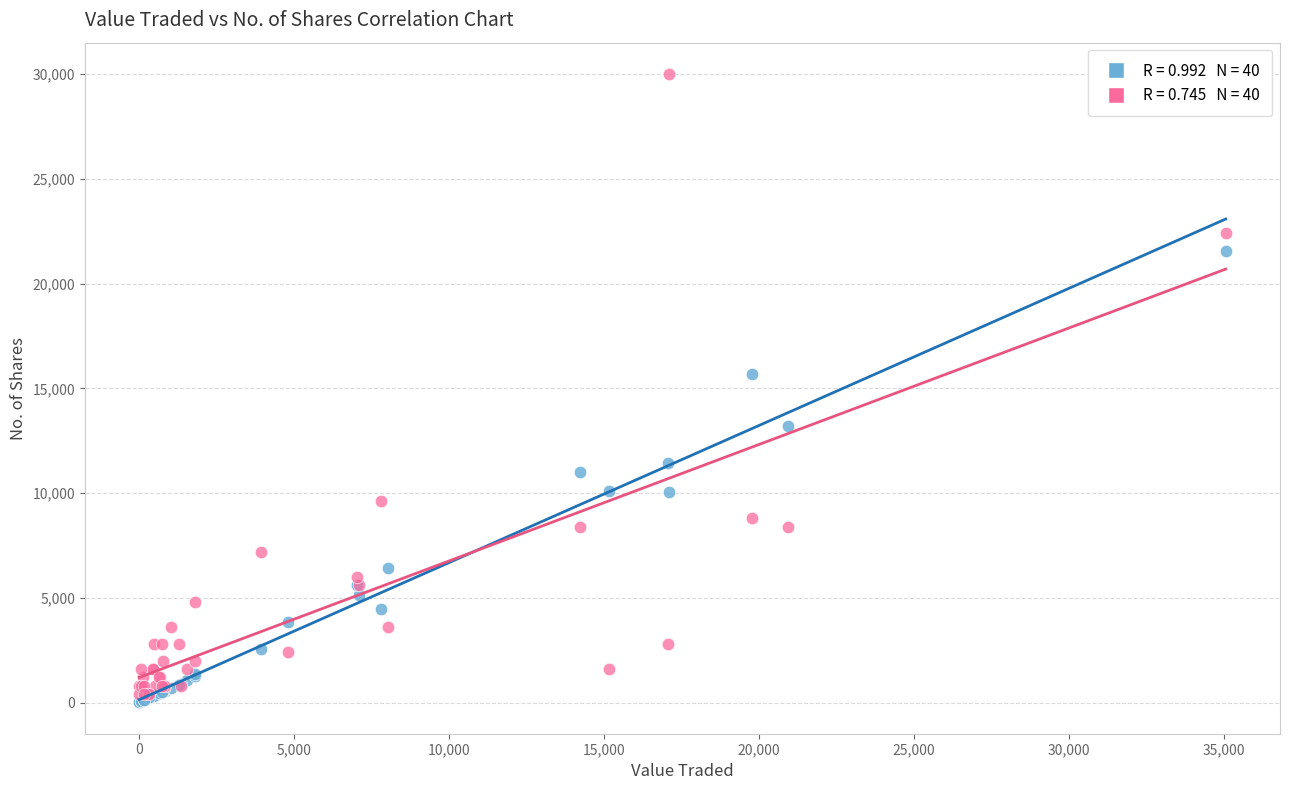

Across all series, what Y value is closest to 15005?

15673